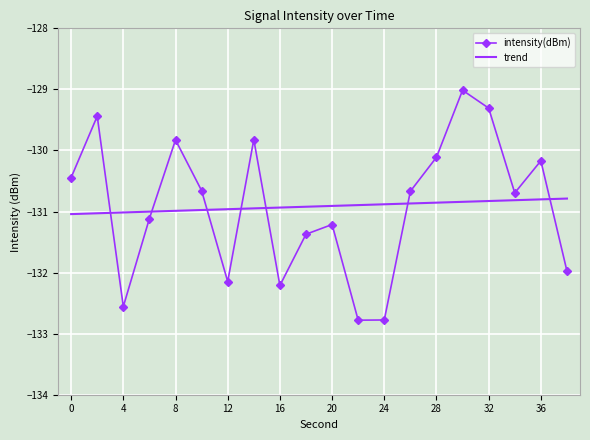

At which label is the value closest to -130?

28